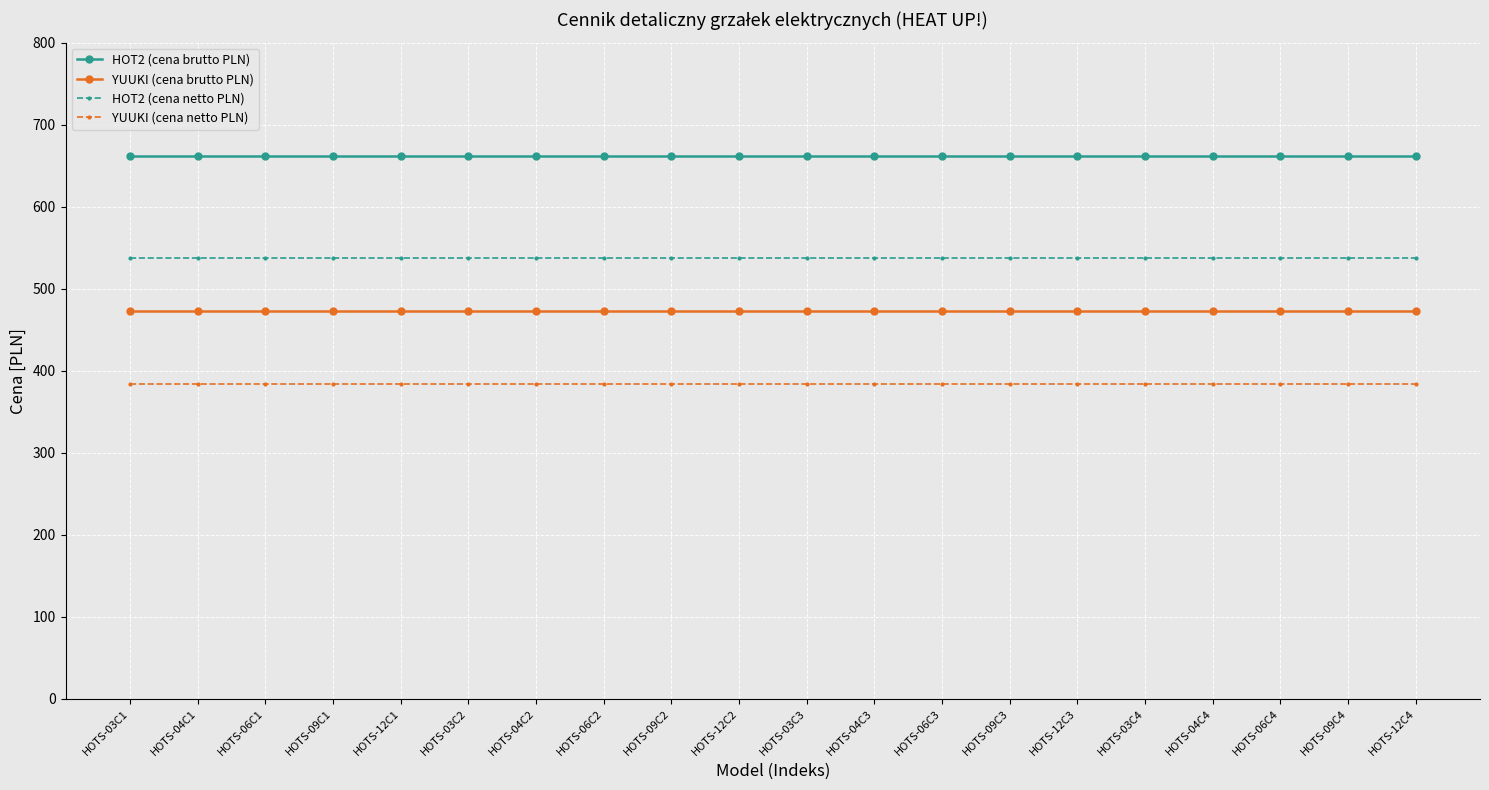

Rank the series by their average value, from highest to lowest.

HOT2 (cena brutto PLN), HOT2 (cena netto PLN), YUUKI (cena brutto PLN), YUUKI (cena netto PLN)